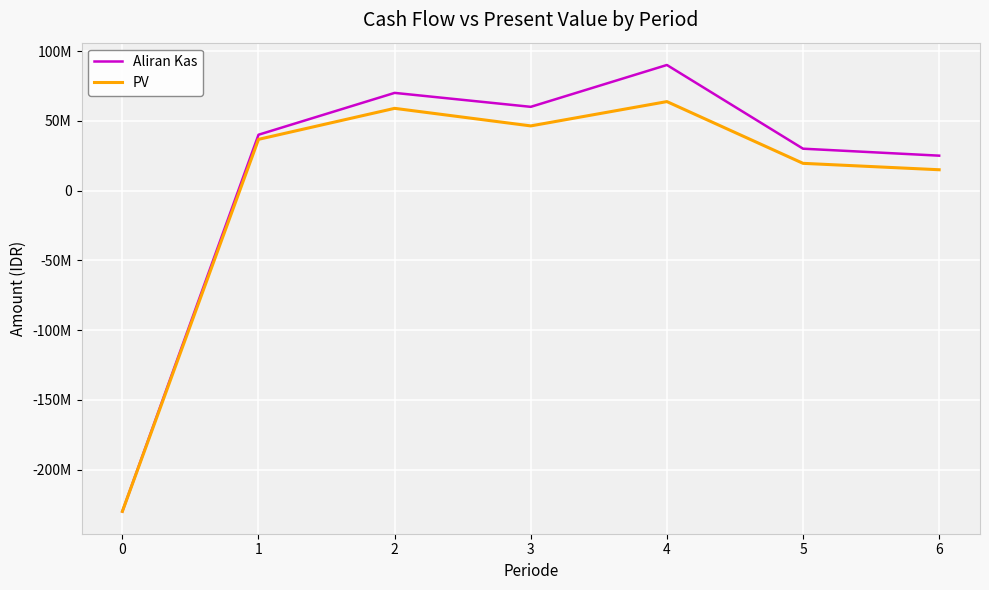

What are all the series names shown in the legend?

Aliran Kas, PV